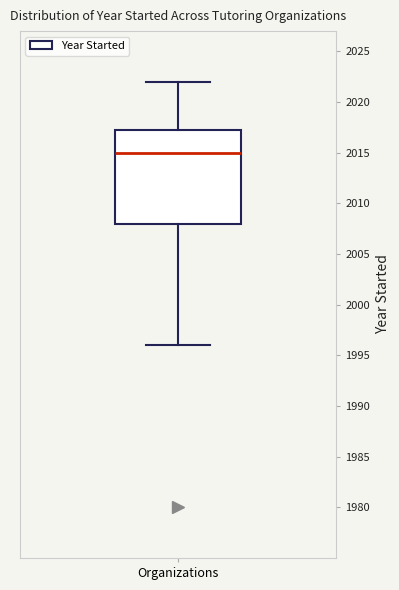

Transcribe this box plot: give where the median line is, the range the box spans, and where the two whiskers end, as read against the y-axis. The values are not printed on the chart, so give them approximately, as read against the axis.

median 2015.0, box 2008.0 to 2017.5, whiskers 1996.0 to 2022.0